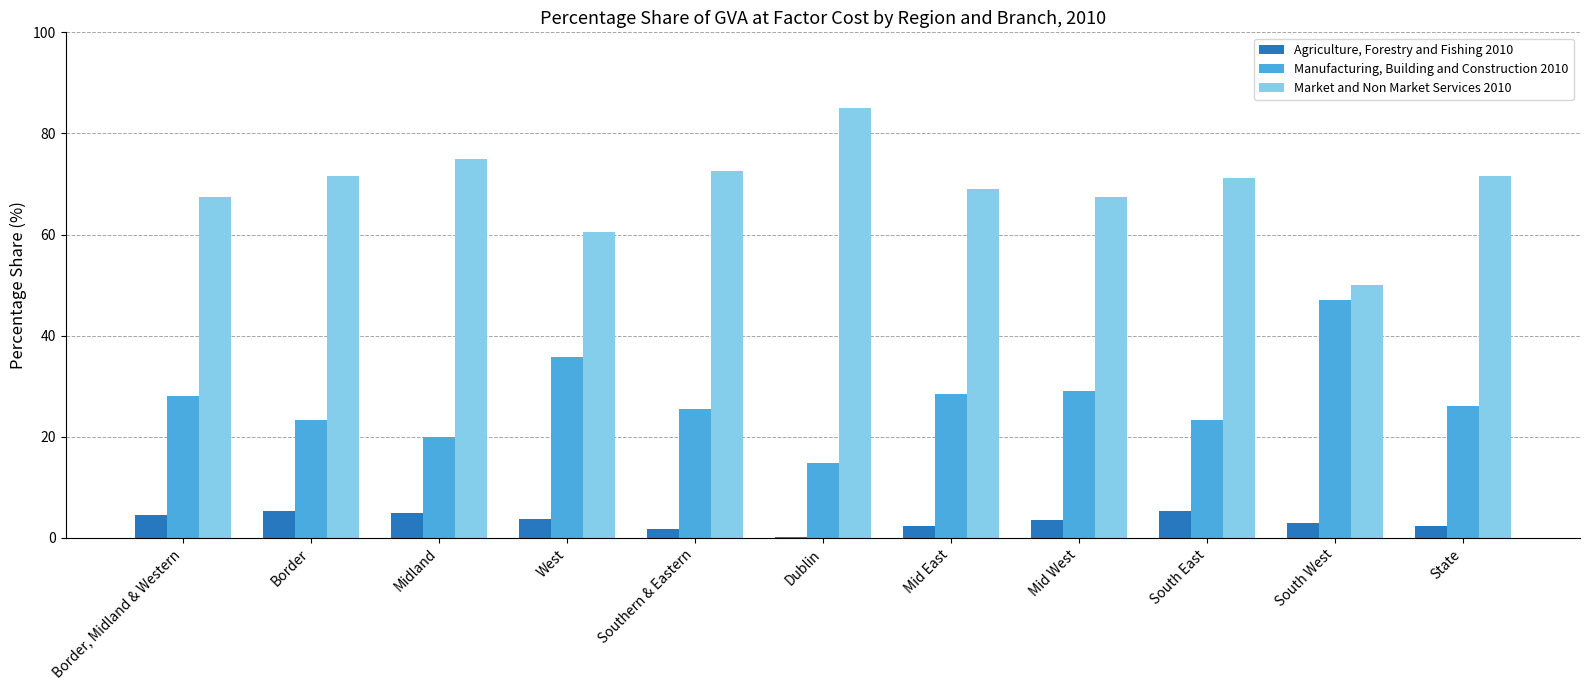

Which category has the highest value across all series?

Dublin